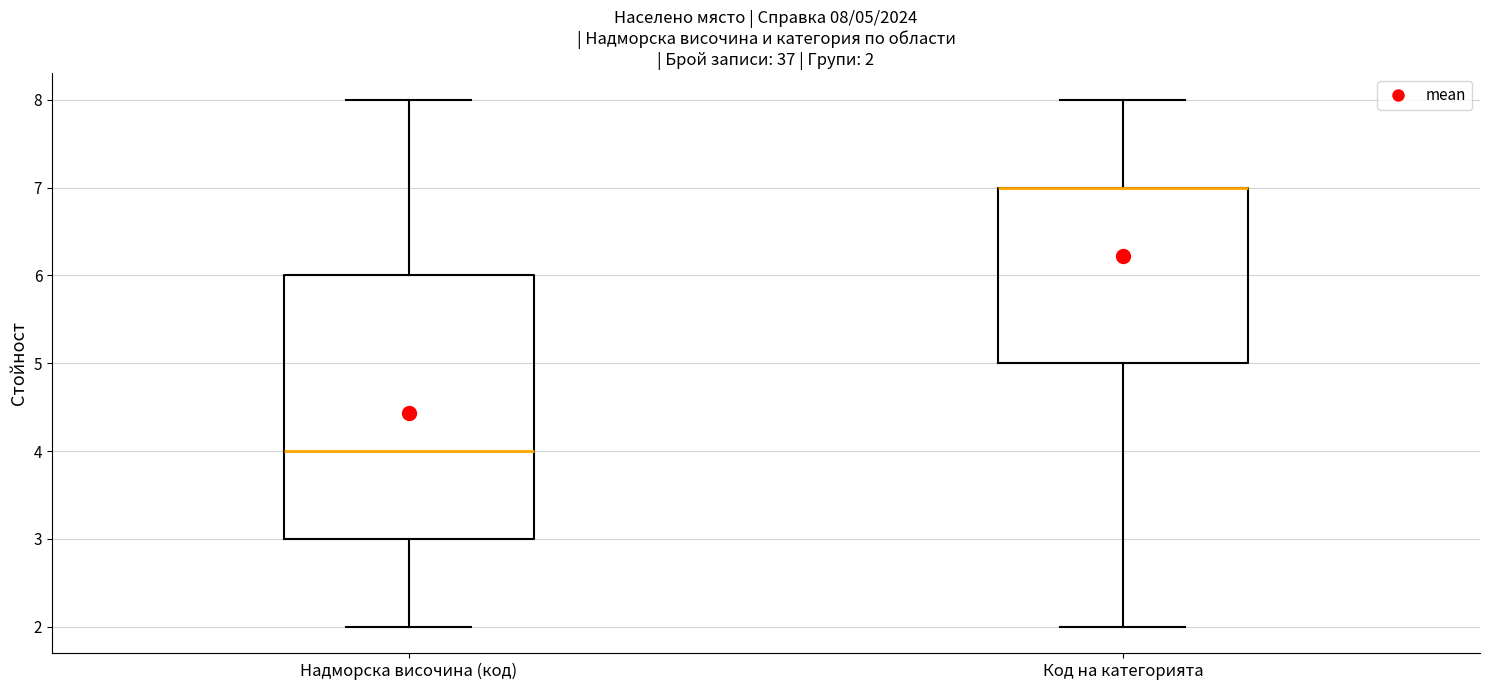

Comparing the boxes themselves (not the whiskers), which one is the tallest?

Надморска височина (код)